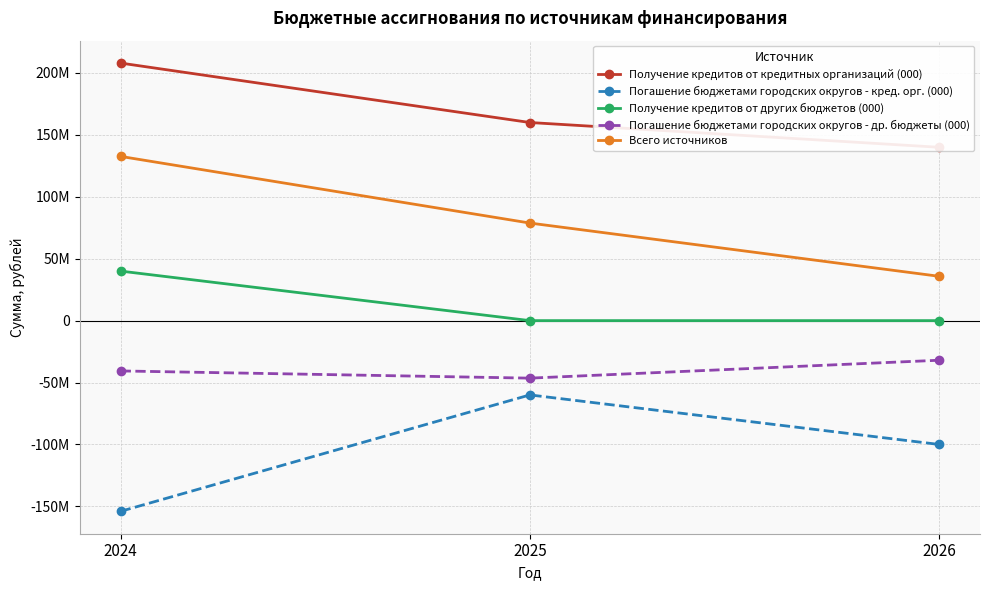

At which label does Погашение бюджетами городских округов - кред. орг. (000) reach its minimum?

2024